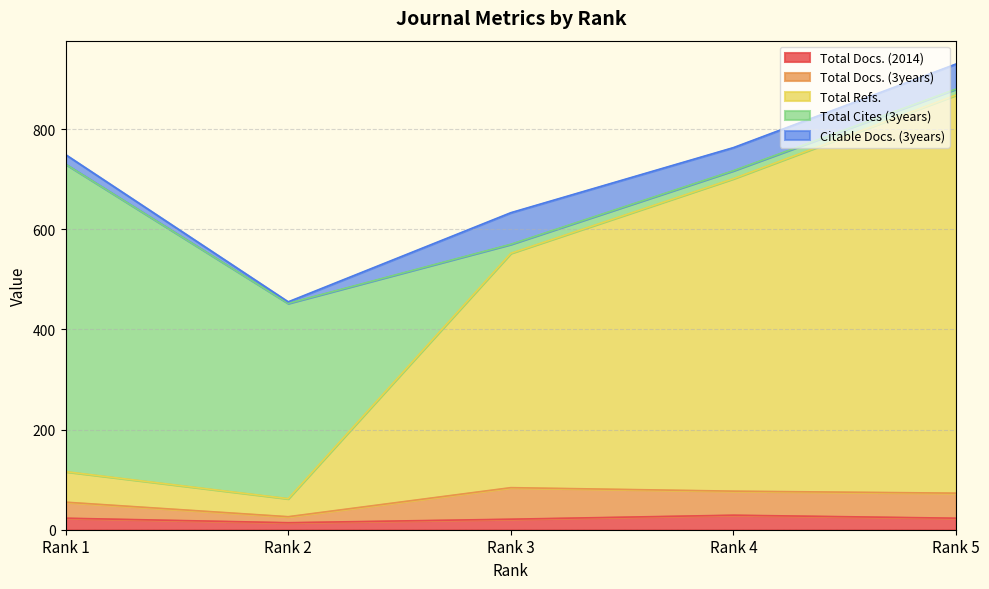

Which category has the lowest value in the Total Docs. (3years) series?

Rank 2